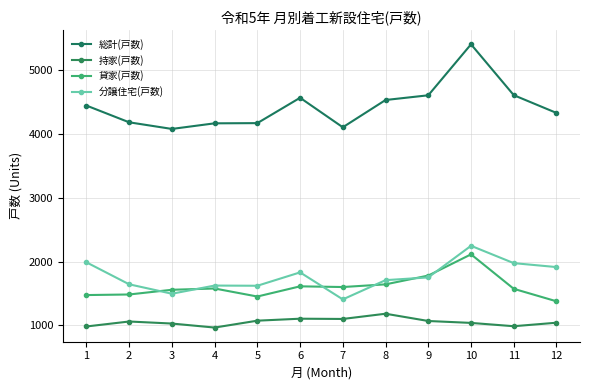

What is the difference between the maximum and minimum values in the 持家(戸数) series?

217